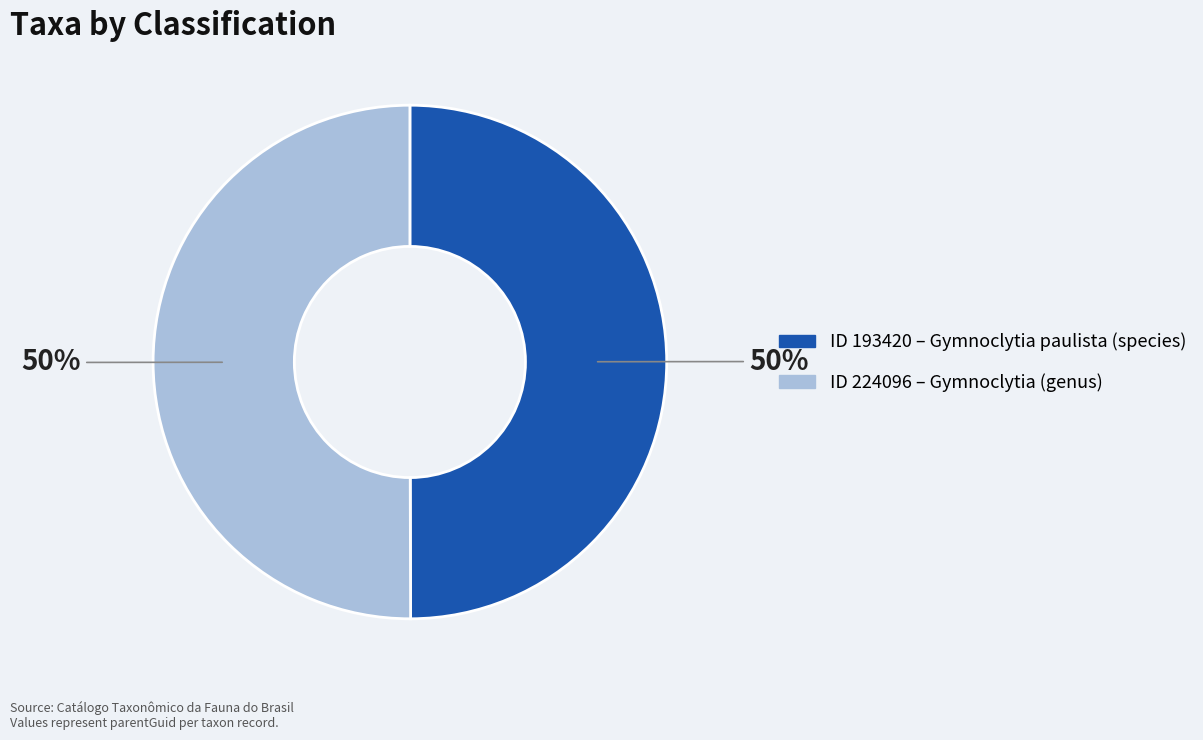

To the nearest percent, what is the average slice percentage?

50%